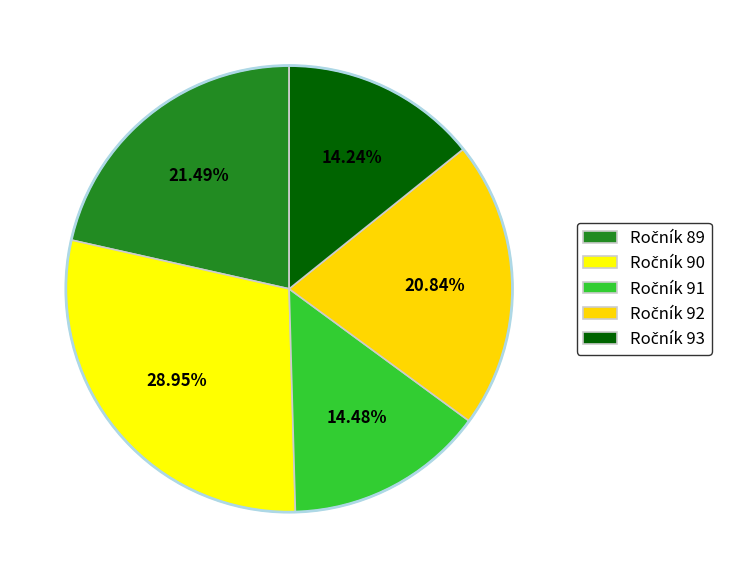

How many slices are in this pie chart?

5